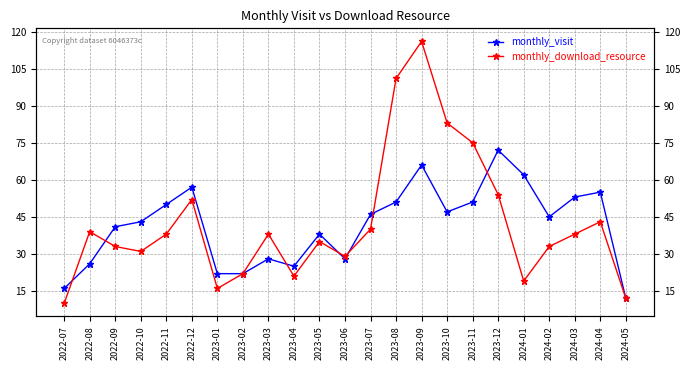

Reading right to left, transcribe all the data shown in this chart.

monthly_visit: 2024-05=12	2024-04=55	2024-03=53	2024-02=45	2024-01=62	2023-12=72	2023-11=51	2023-10=47	2023-09=66	2023-08=51	2023-07=46	2023-06=28	2023-05=38	2023-04=25	2023-03=28	2023-02=22	2023-01=22	2022-12=57	2022-11=50	2022-10=43	2022-09=41	2022-08=26	2022-07=16
monthly_download_resource: 2024-05=12	2024-04=43	2024-03=38	2024-02=33	2024-01=19	2023-12=54	2023-11=75	2023-10=83	2023-09=116	2023-08=101	2023-07=40	2023-06=29	2023-05=35	2023-04=21	2023-03=38	2023-02=22	2023-01=16	2022-12=52	2022-11=38	2022-10=31	2022-09=33	2022-08=39	2022-07=10